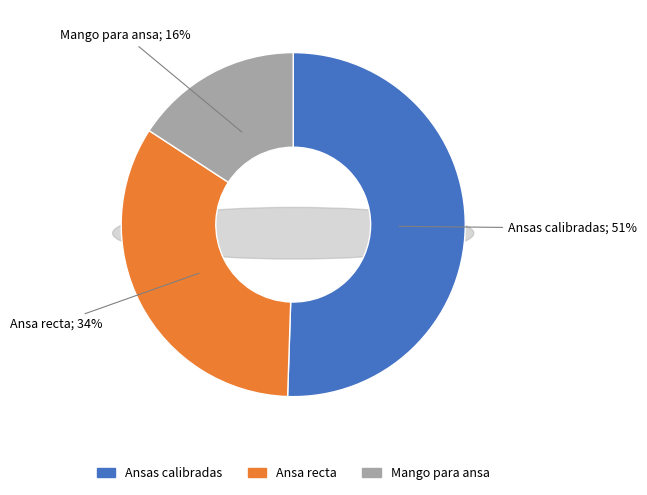

What percentage do Ansa recta and Ansas calibradas together represent?

84.2%